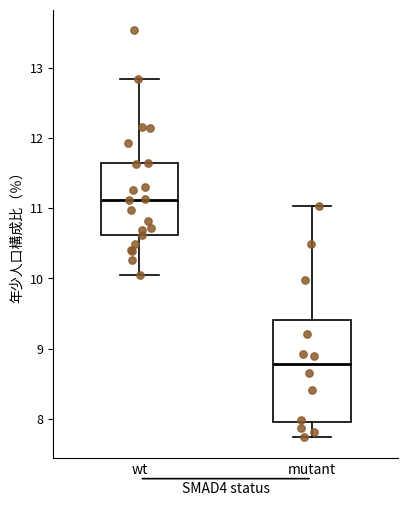

Which box has the lowest median line?

mutant